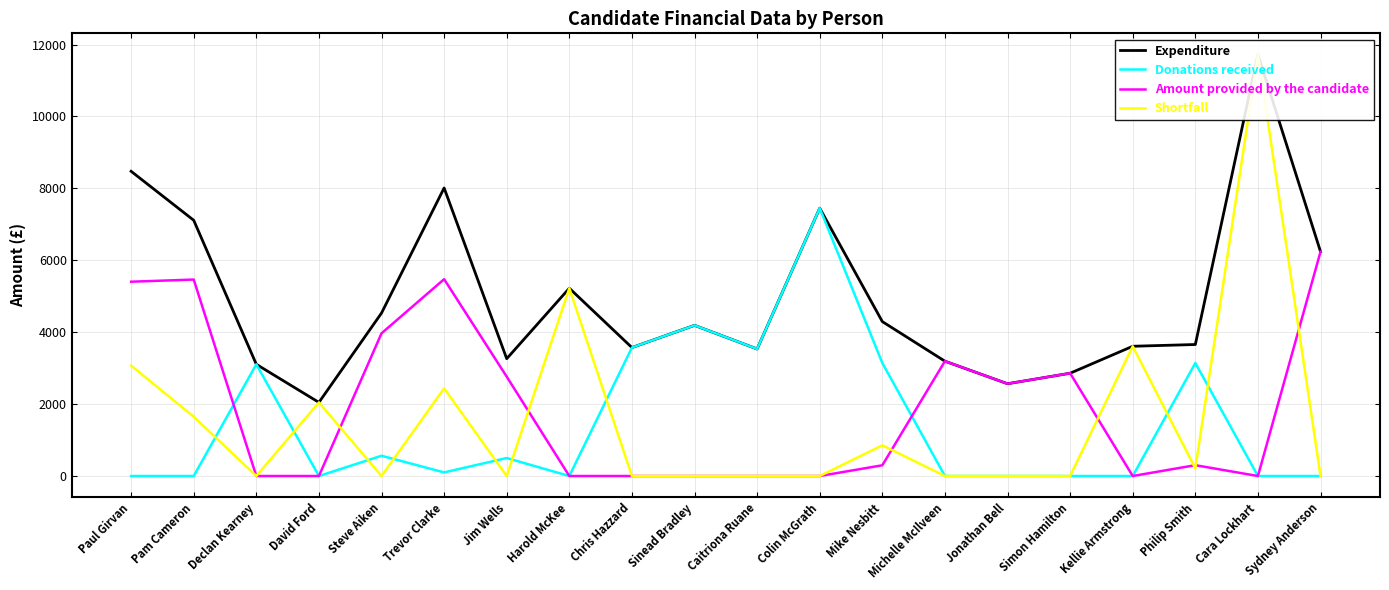

Does the chart display data point markers on the line(s)?

No